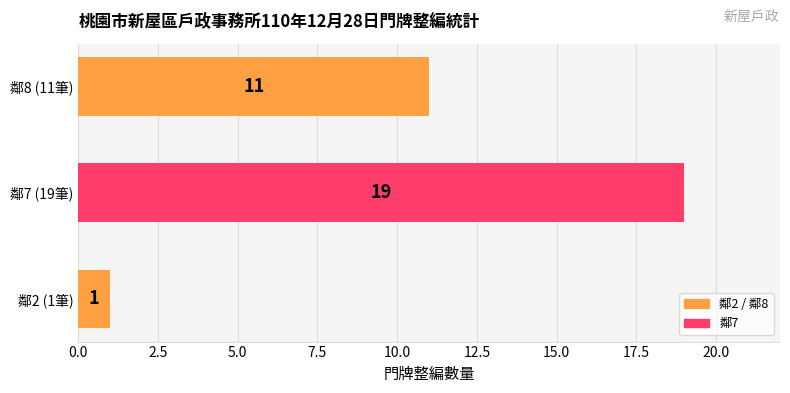

True or false: the data shows 1 at 鄰2 (1筆).

True